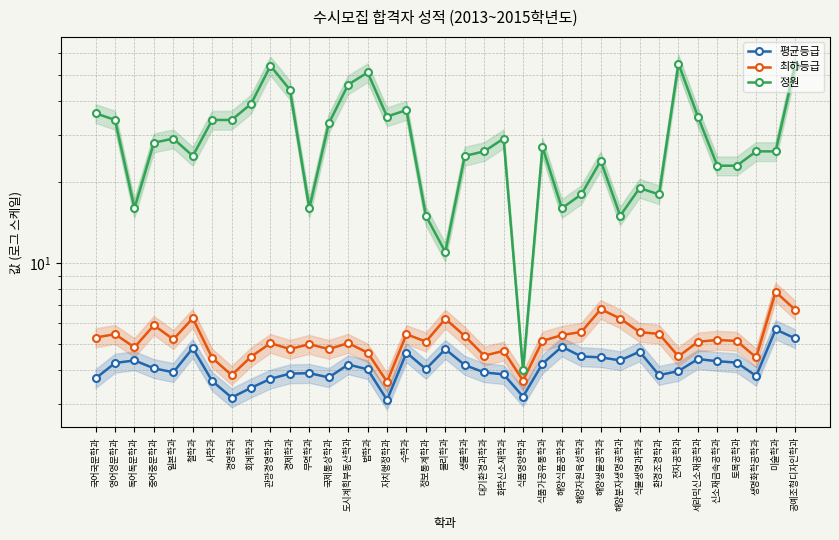

Which series has the largest total across all categories?

정원